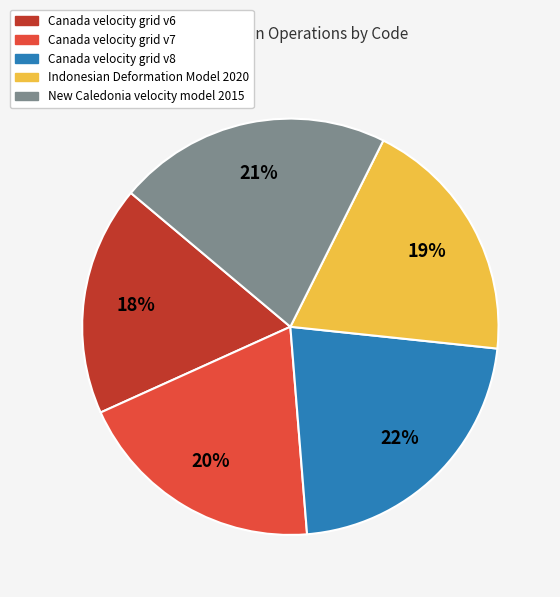

How many slices are in this pie chart?

5